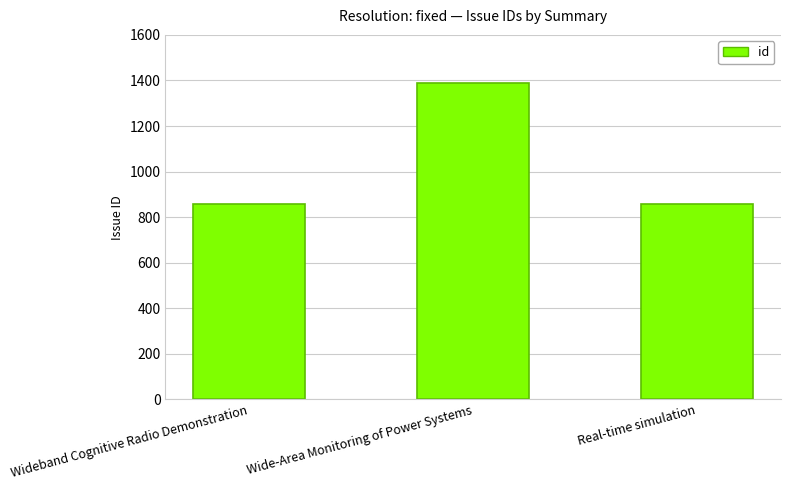

At which category does the chart reach its peak across all series?

Wide-Area Monitoring of Power Systems